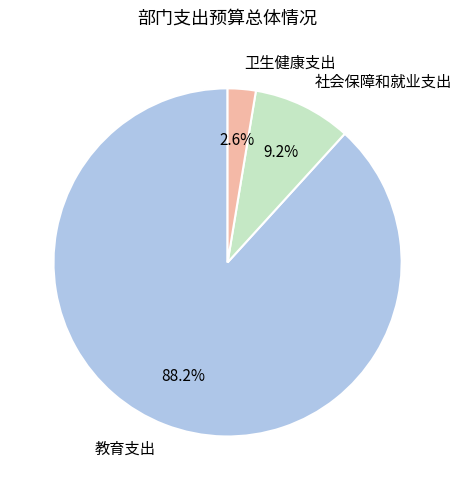

Which has a higher value, 社会保障和就业支出 or 教育支出?

教育支出